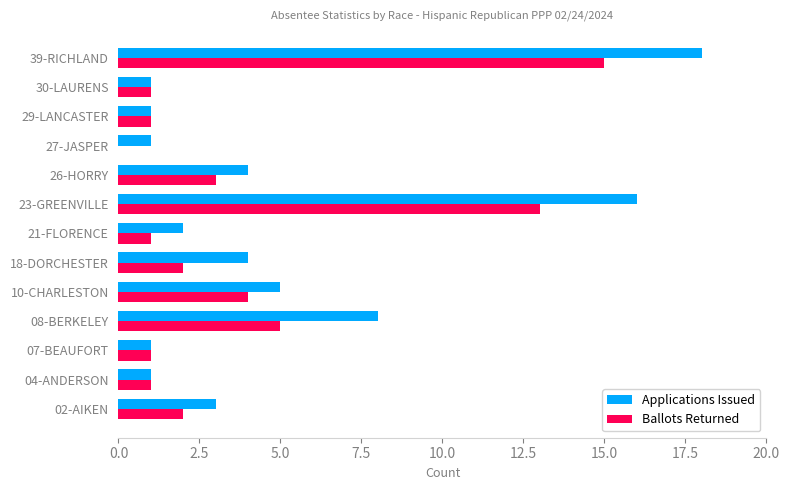

At which label is Ballots Returned closest to 7?

08-BERKELEY